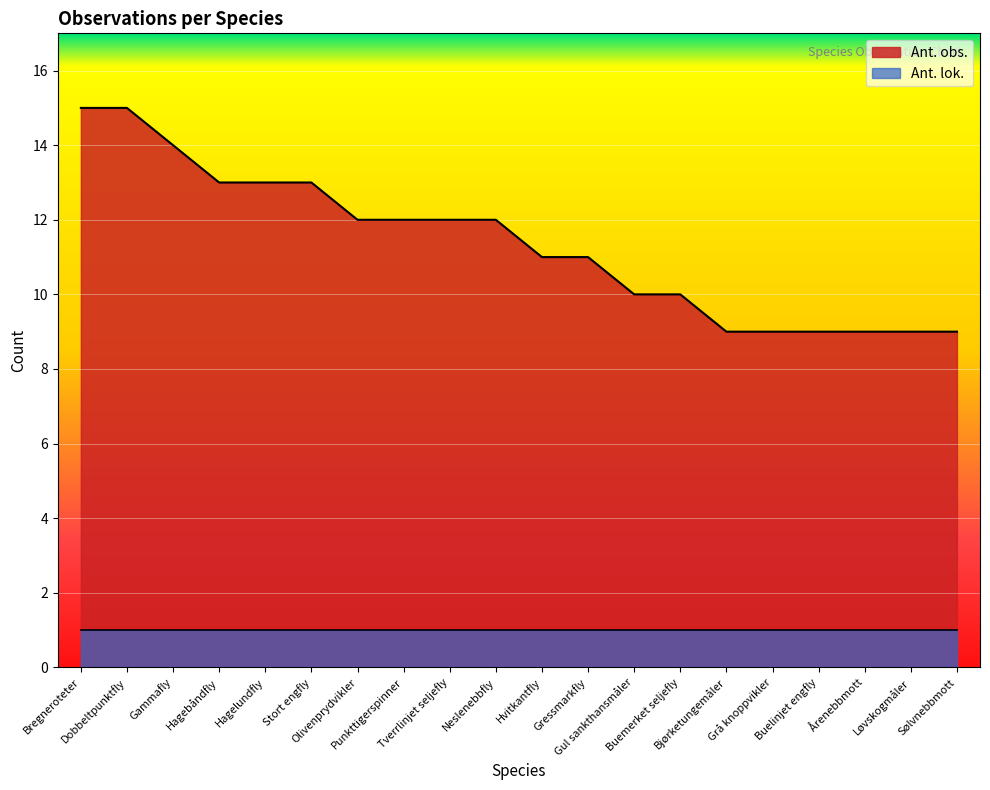

Does the chart display data point markers on the line(s)?

No